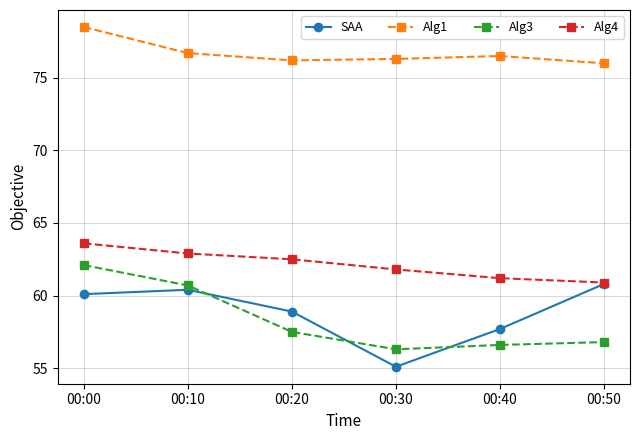

True or false: Alg4 has a value of 87.9 at 00:10.

False